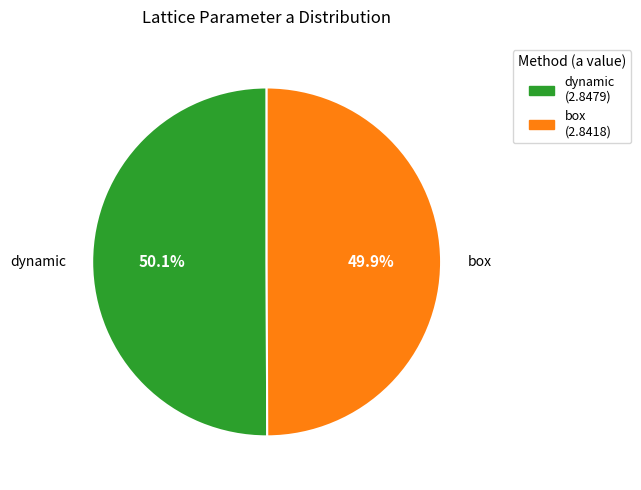

Does any single category account for the majority?

Yes